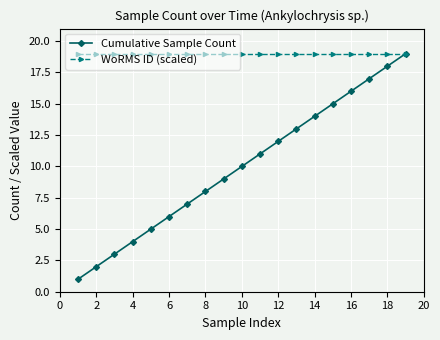

What is the difference between the maximum and minimum values in the Cumulative Sample Count series?

18